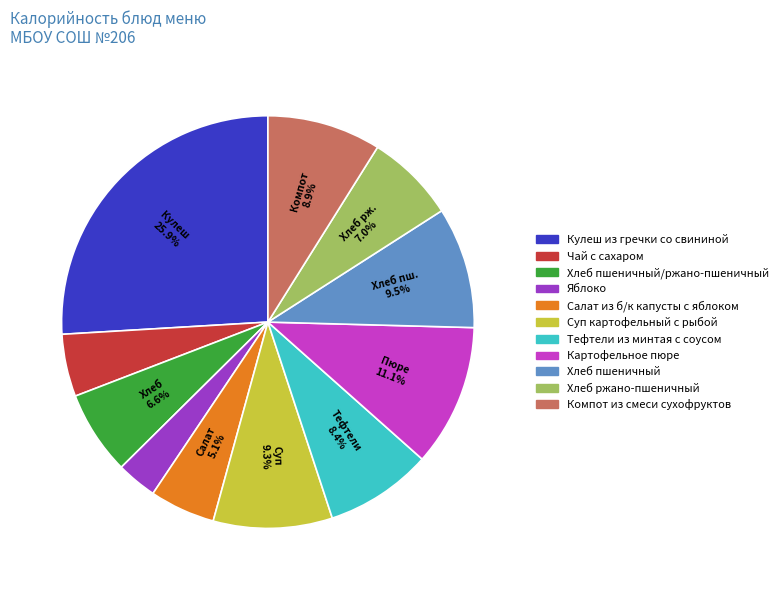

Is there any slice that represents more than half of the pie?

No